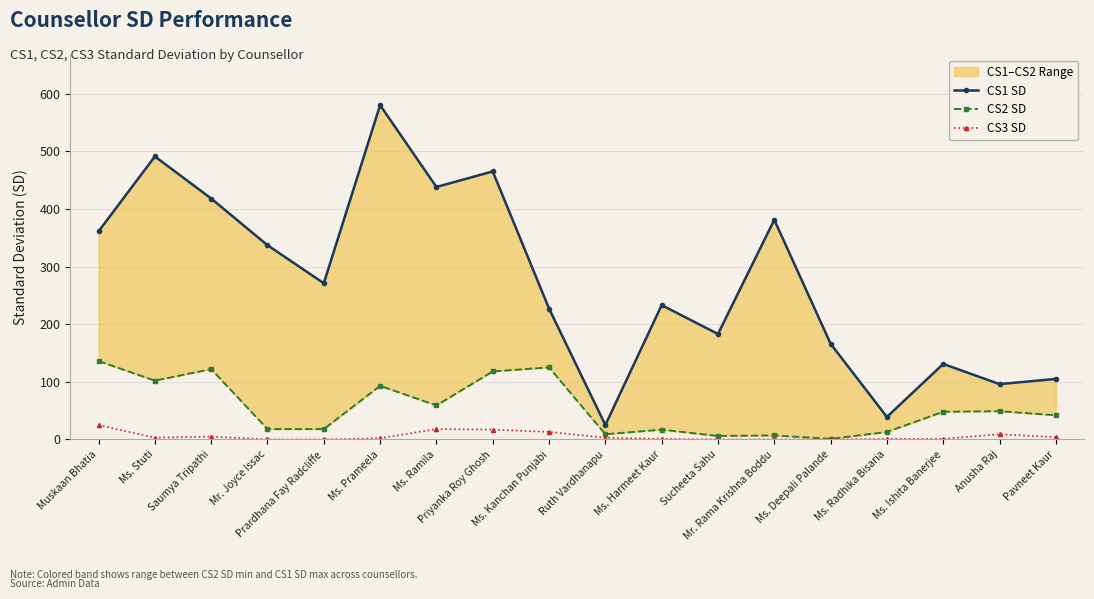

How many lines are shown in the chart?

3